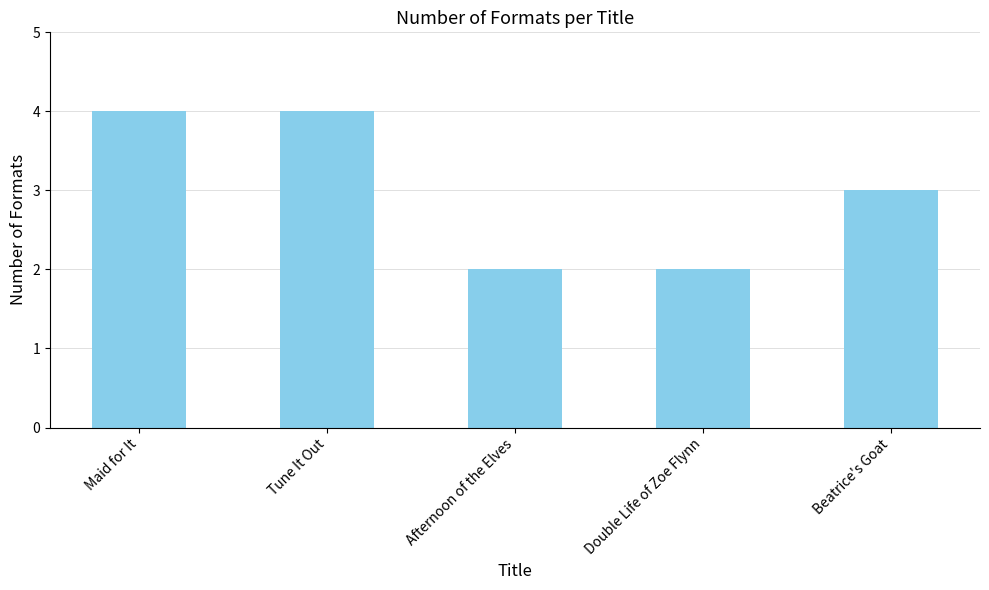

Reading left to right, list all the values displayed in this chart.

4	4	2	2	3